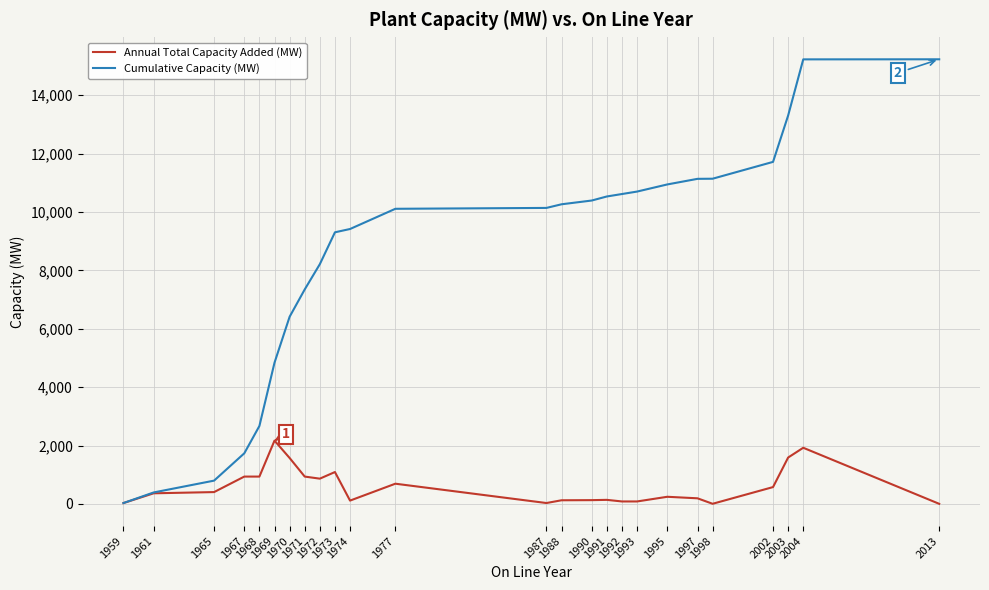

What is the greatest value displayed?

15228.9